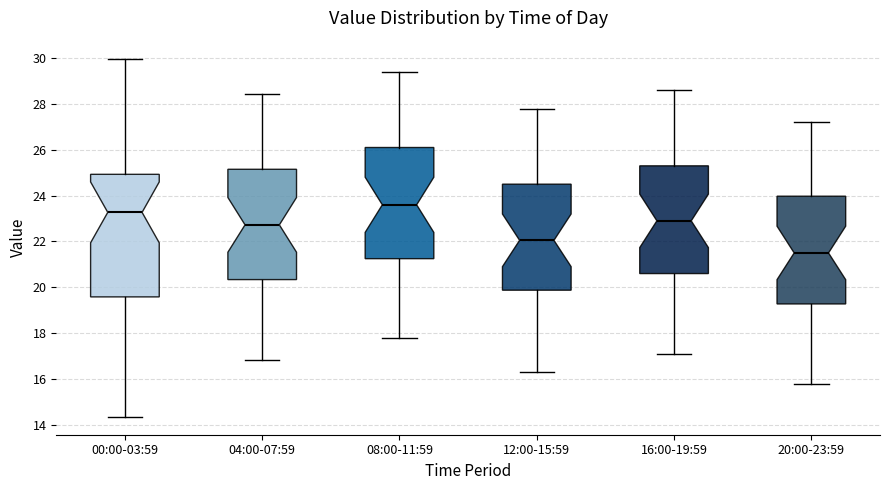

Reading left to right, transcribe this box plot: for each box, give where its median line is, the range the box spans, and where its two whiskers end, as read against the y-axis. The values are not printed on the chart, so give them approximately, as read against the axis.

00:00-03:59: median 23.2, box 19.6 to 25.0, whiskers 14.4 to 30.0
04:00-07:59: median 22.8, box 20.4 to 25.2, whiskers 16.8 to 28.4
08:00-11:59: median 23.6, box 21.2 to 26.2, whiskers 17.8 to 29.4
12:00-15:59: median 22.0, box 19.8 to 24.6, whiskers 16.4 to 27.8
16:00-19:59: median 23.0, box 20.6 to 25.4, whiskers 17.2 to 28.6
20:00-23:59: median 21.6, box 19.2 to 24.0, whiskers 15.8 to 27.2